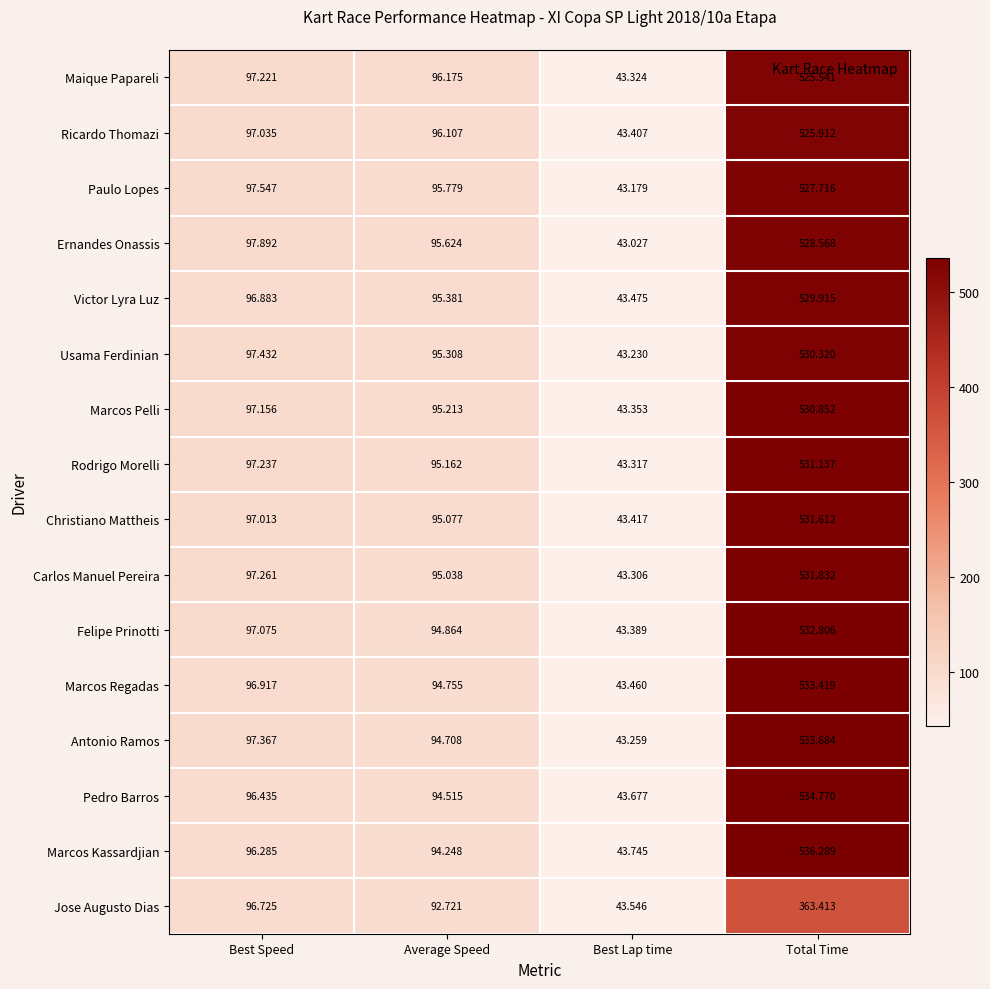

Which series has the largest total across all categories?

Marcos Kassardjian